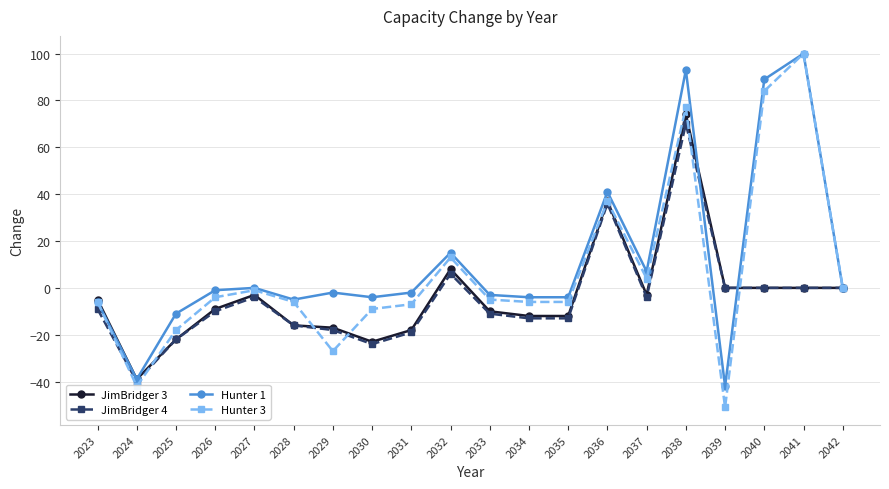

The value of JimBridger 3 at 2038 is 44. True or false?

False